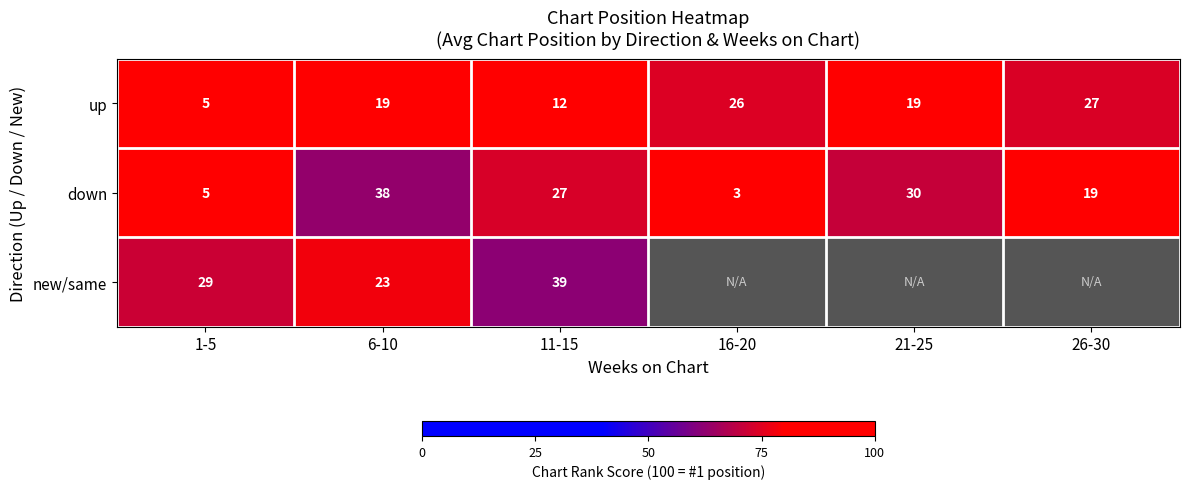

Which series changed the most between 6-10 and 11-15?

new/same